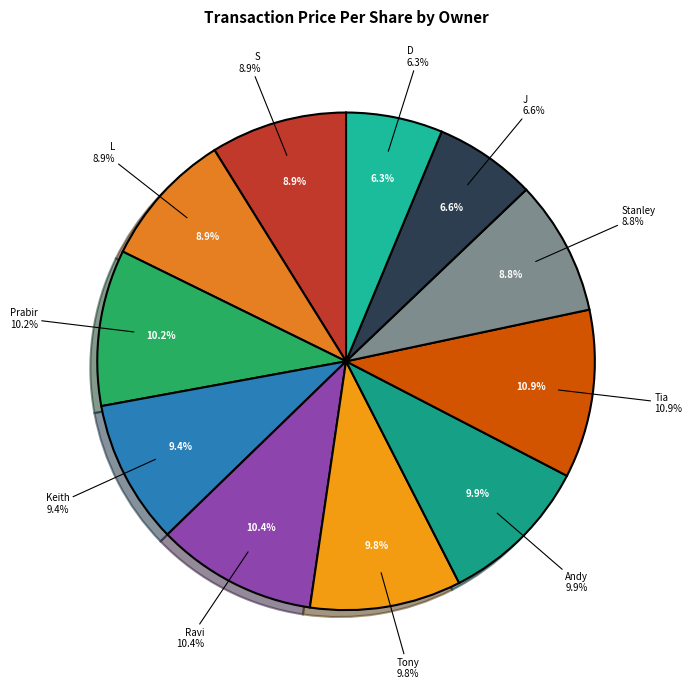

To the nearest percent, what is the difference between the Sherringham Tia and Payne Christopher D slice percentages?

5%